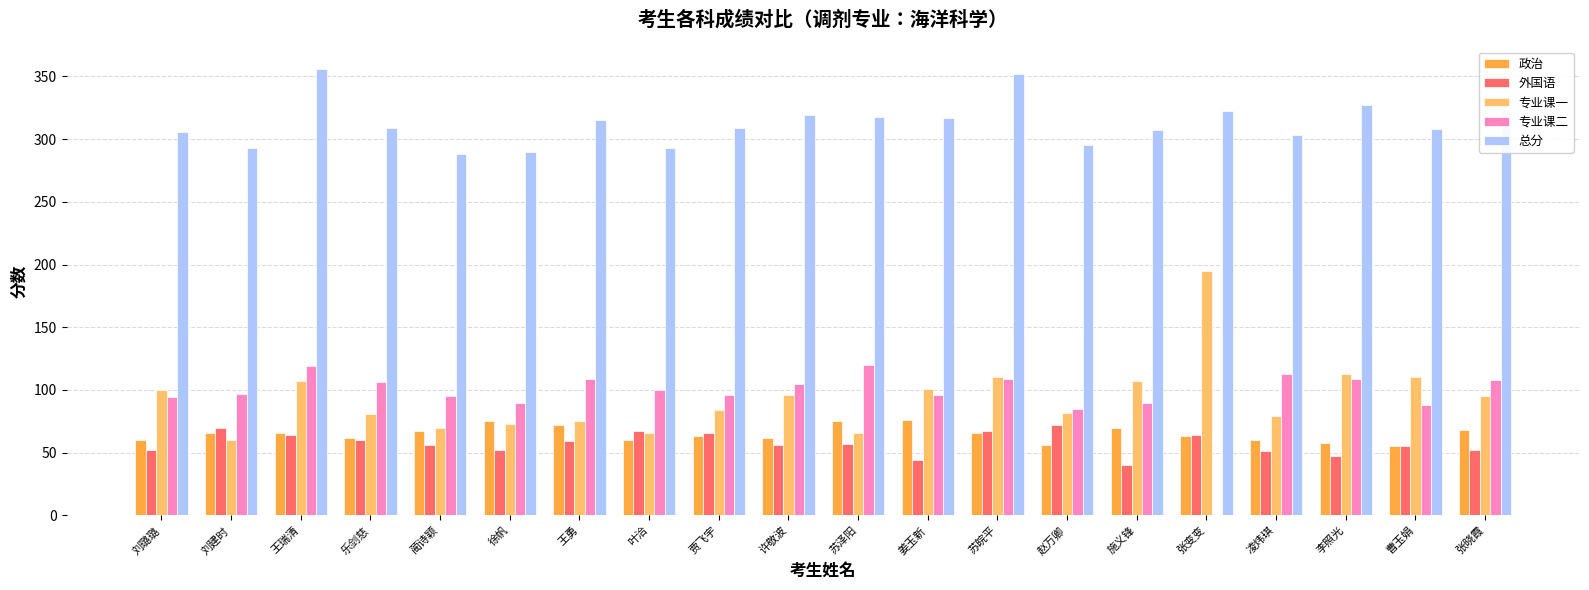

At which label does 外国语 first exceed 57?

刘建时